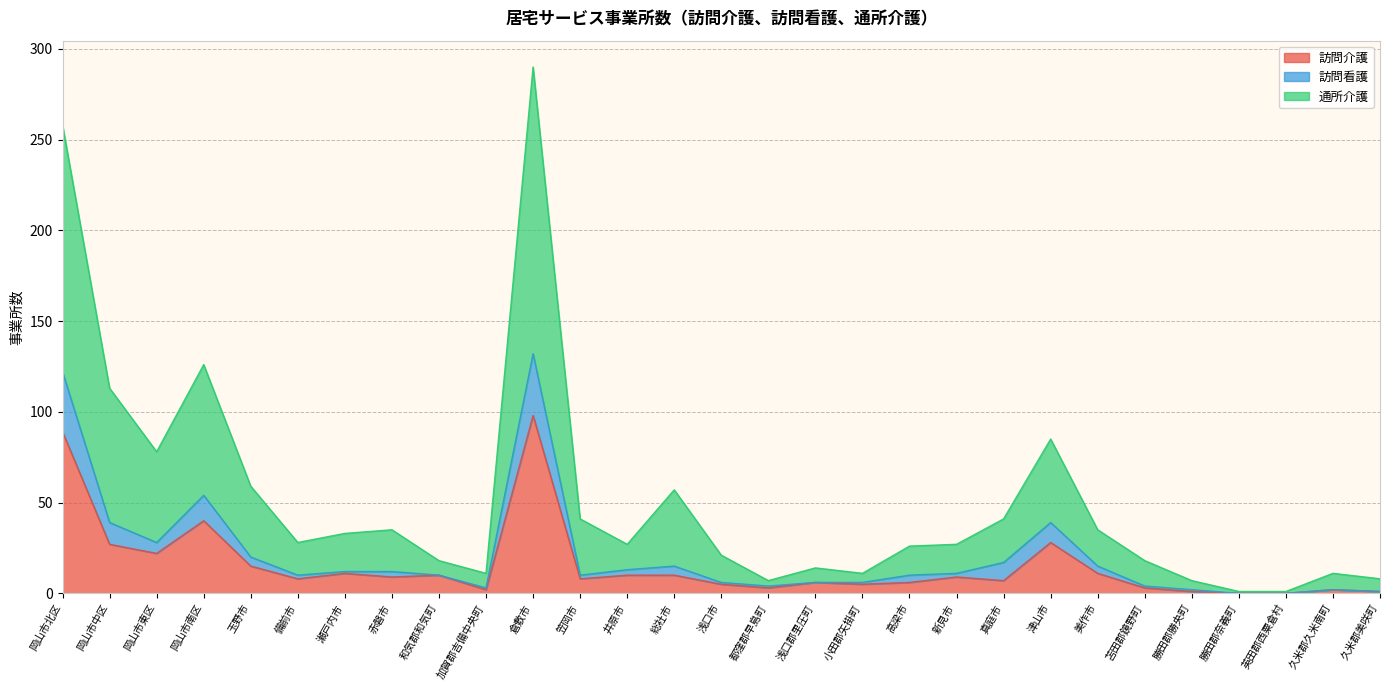

What are all the series names shown in the legend?

訪問介護, 訪問看護, 通所介護